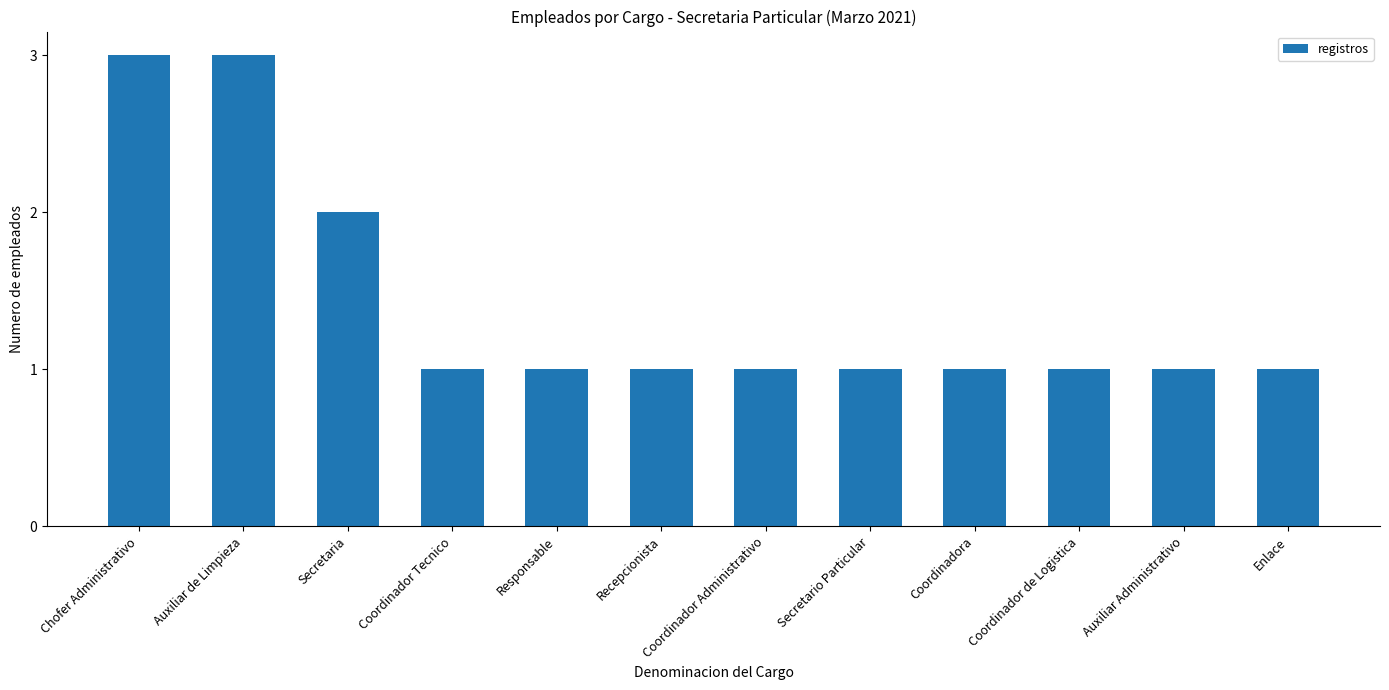

What is the sum of all values?

17